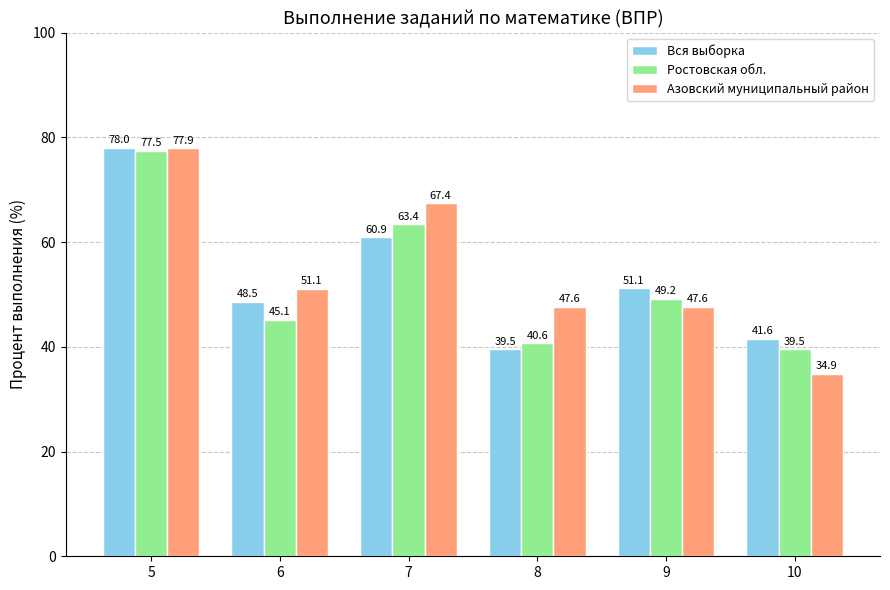

Which series has the largest total across all categories?

Азовский муниципальный район